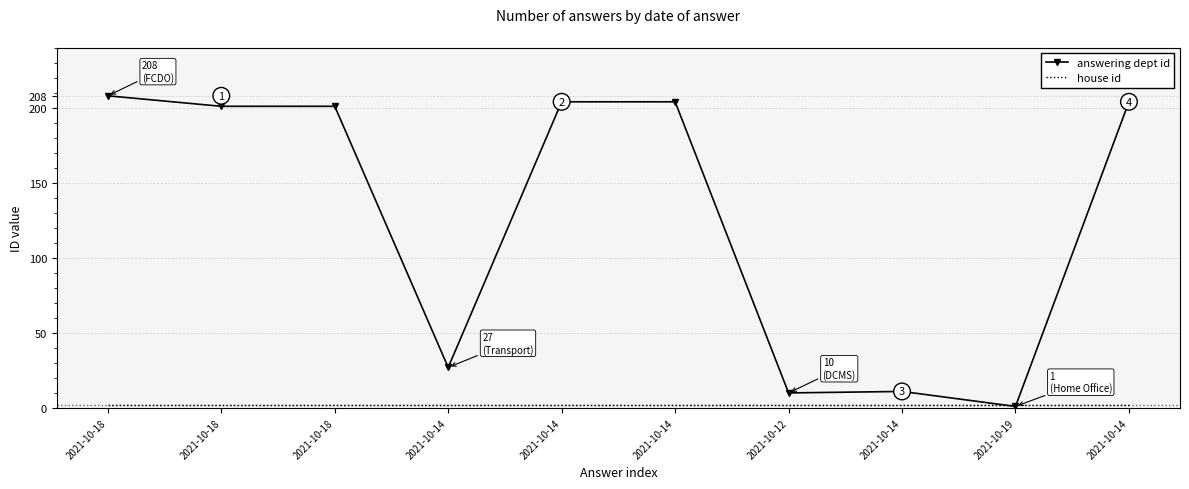

What is the difference between the highest and lowest values at 2021-10-18?

206